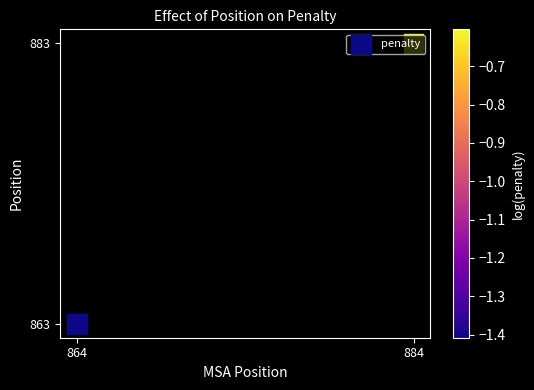

Where is the data nearest to the value 0?

864